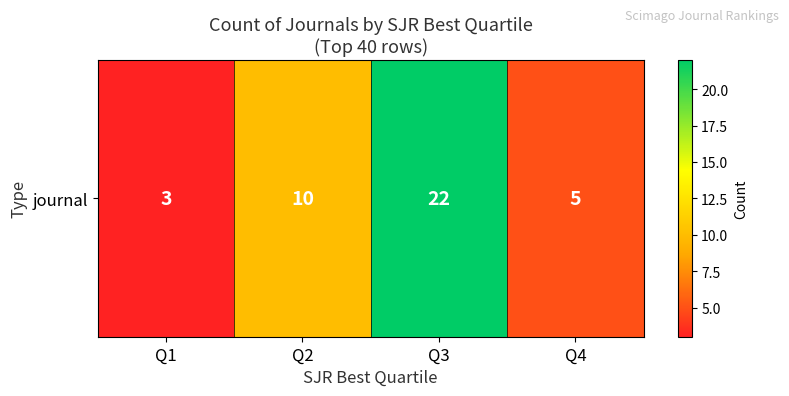

What is the average value?

10